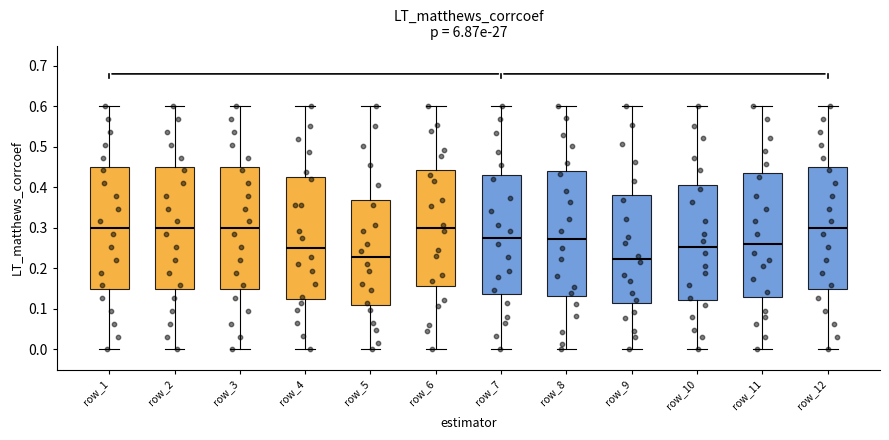

Where does the lower whisker of the box for row_1 end on the y-axis? The values are not printed on the chart, so give them approximately, as read against the axis.

0.00